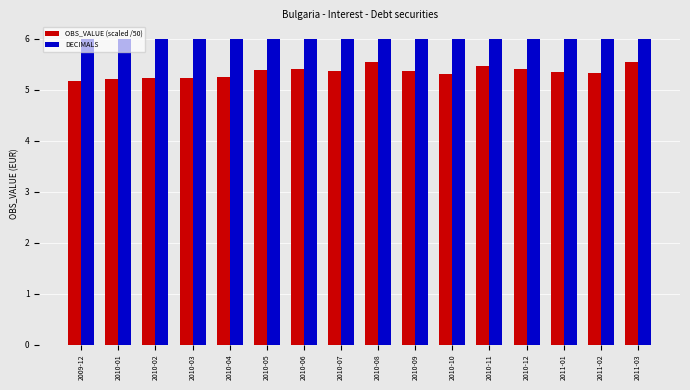

What is the smallest value displayed?

5.2